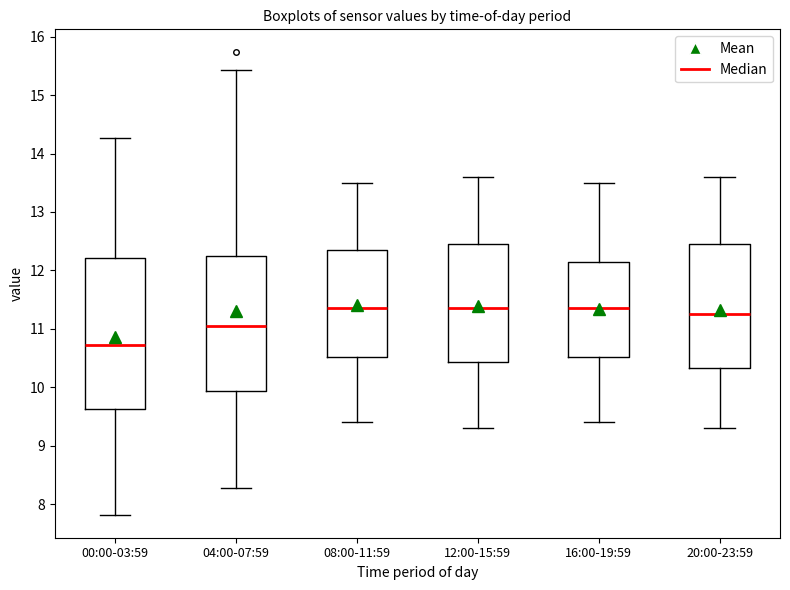

Comparing the boxes themselves (not the whiskers), which one is the tallest?

00:00-03:59